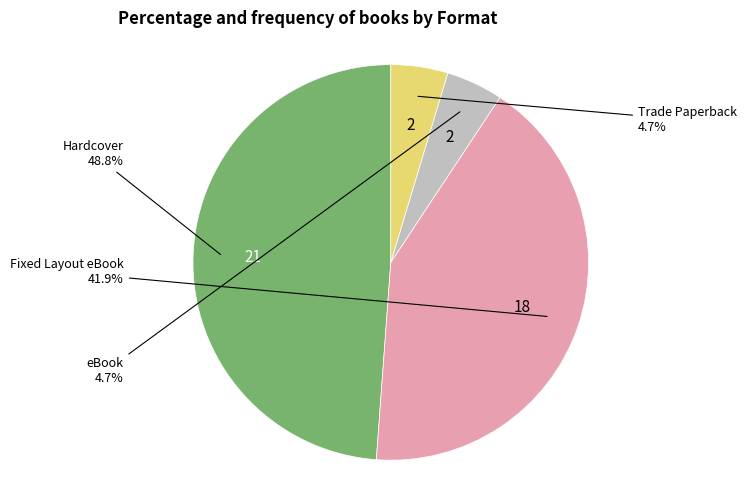

Is there any slice that represents more than half of the pie?

No